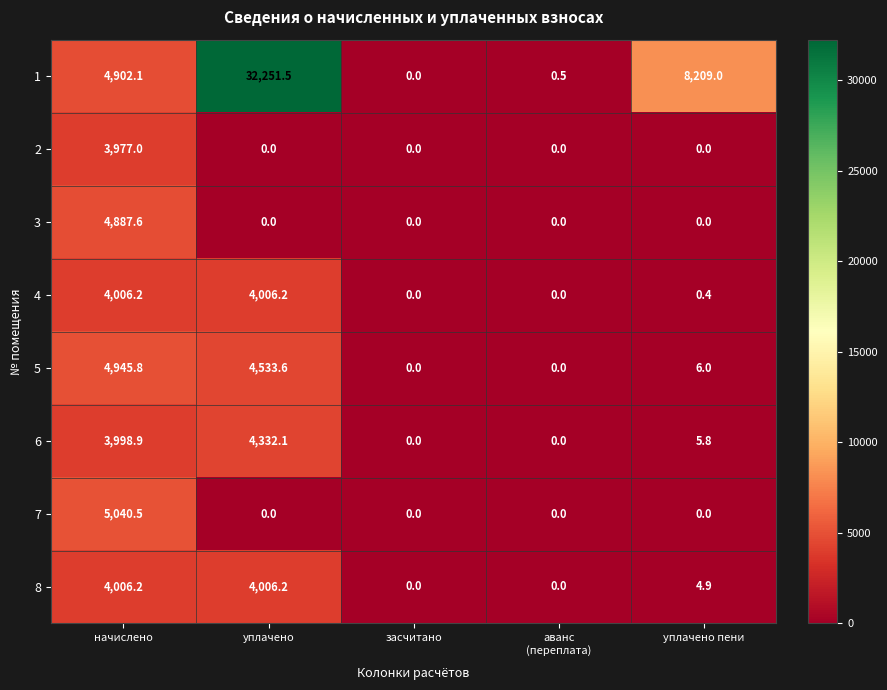

Which label corresponds to the largest value in the chart?

уплачено